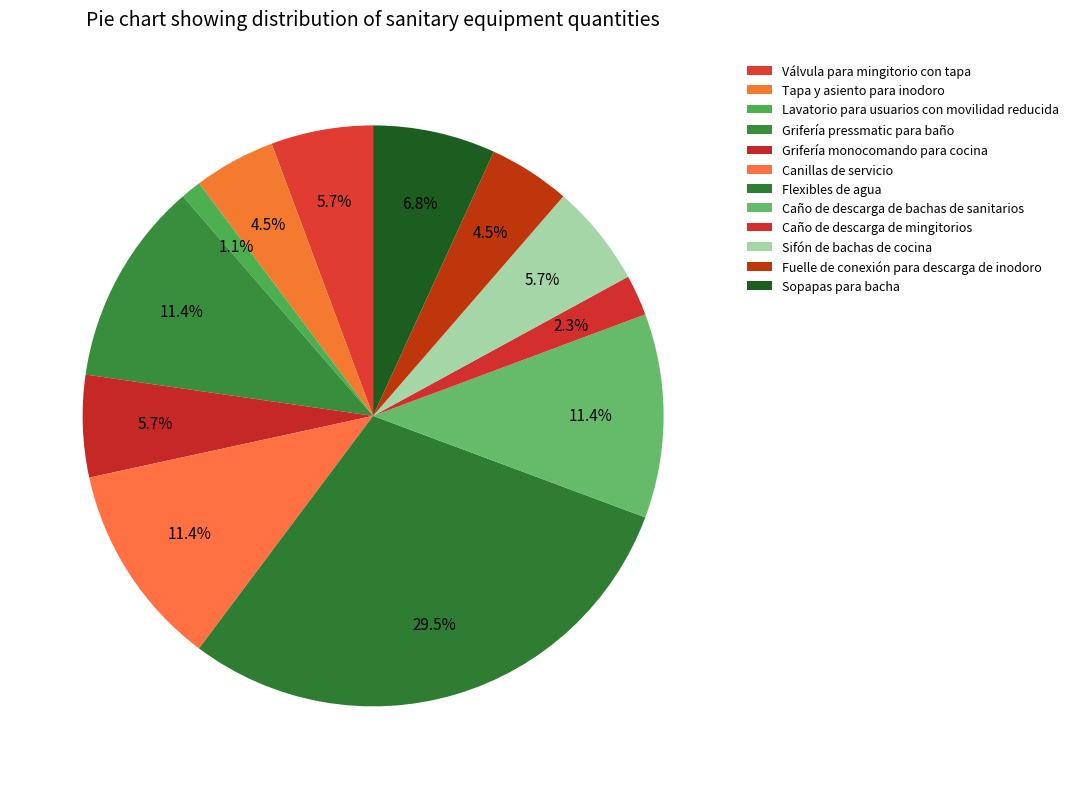

Does any single category account for the majority?

No